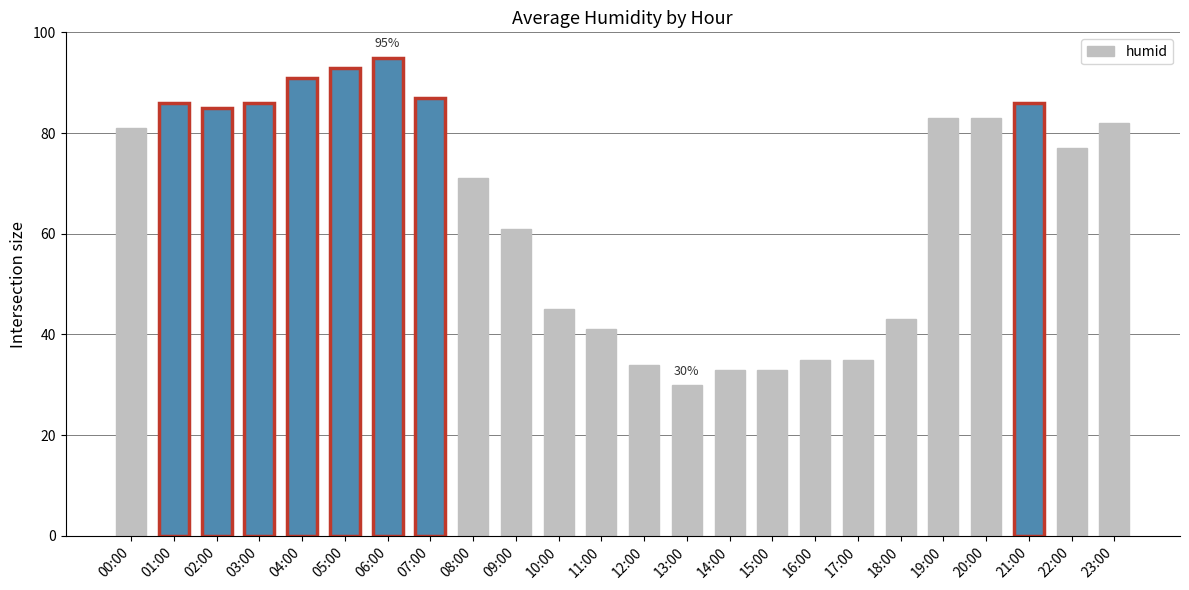

What is the smallest value displayed?

30